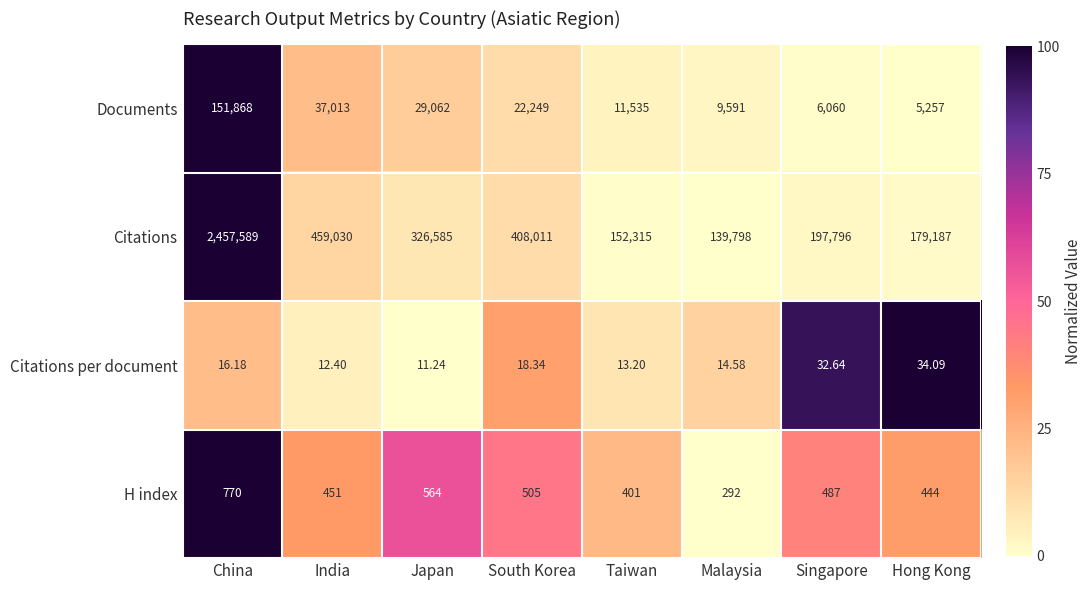

Between Malaysia and Singapore, which series saw the biggest shift?

Citations